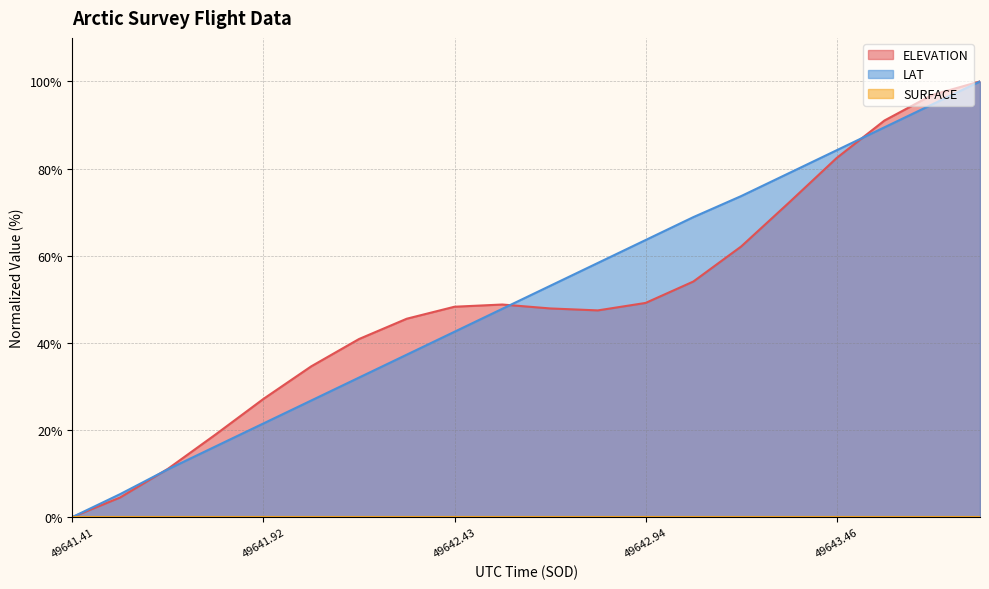

What is the total value across all series at 49643.46?

166.6